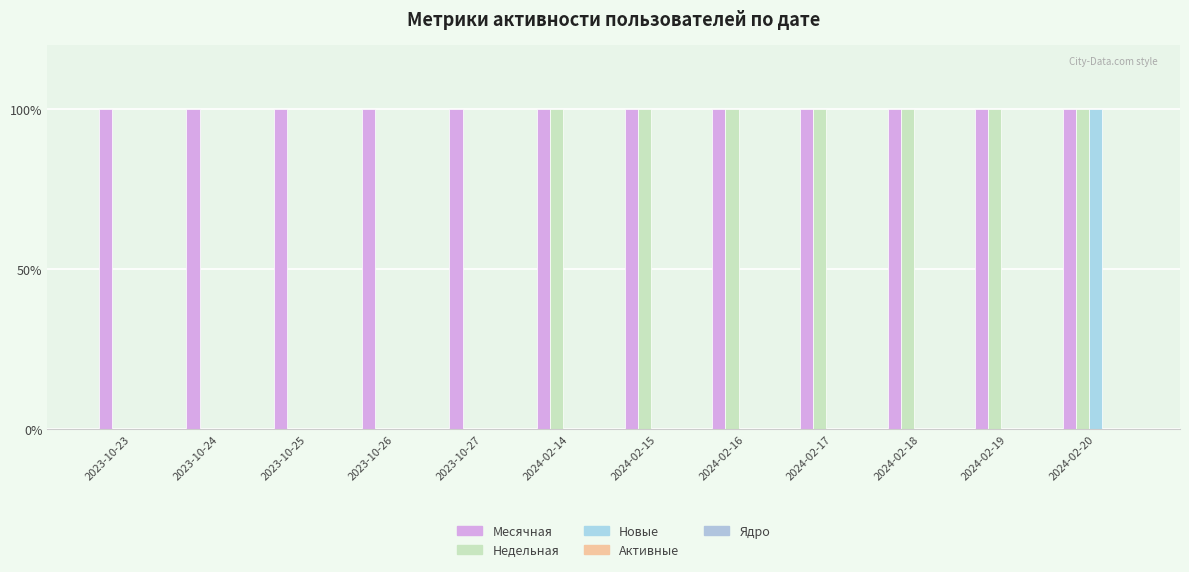

True or false: Недельная has a value of 2 at 2024-02-15.

False